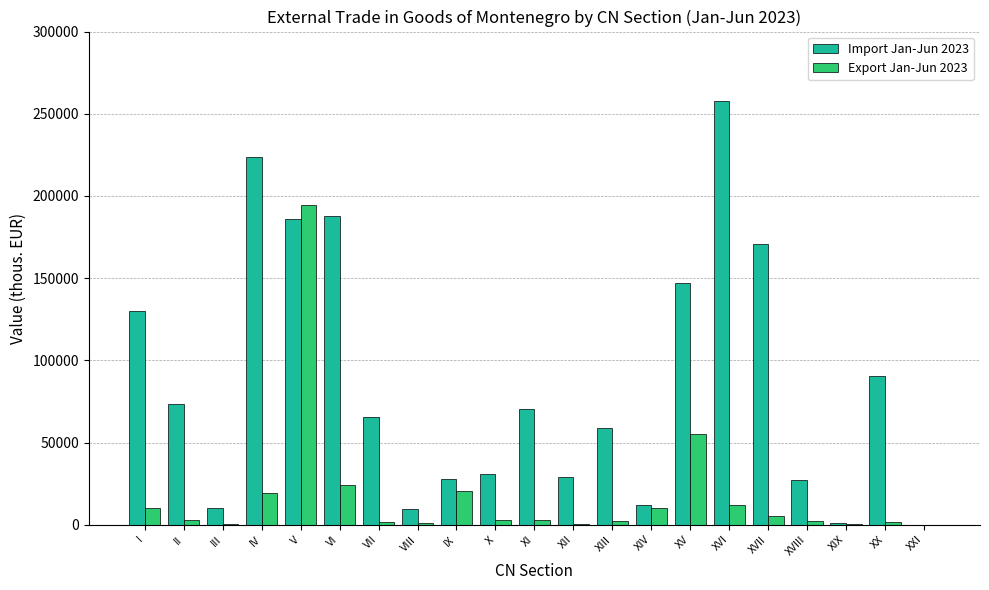

What is the maximum value shown in the chart?

257606.0